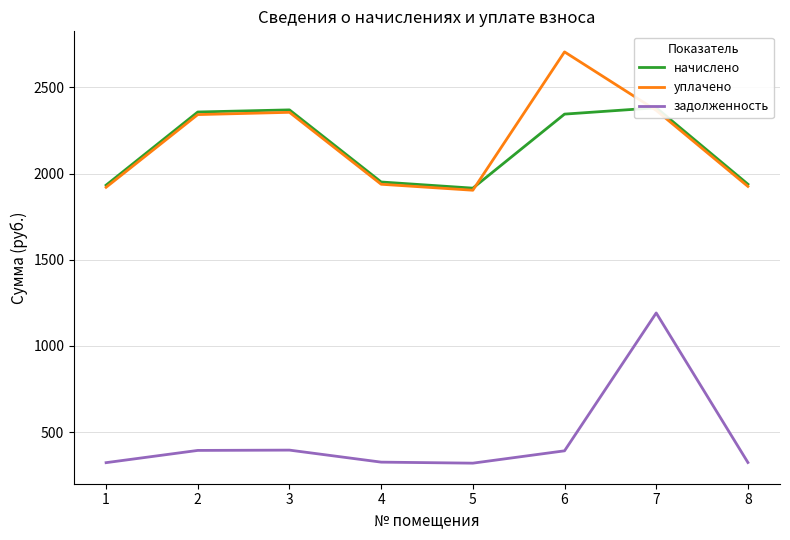

Reading left to right, transcribe all the data shown in this chart.

начислено: 1933.0	2357.8	2370.1	1951.4	1915.7	2345.5	2382.4	1938.5
уплачено: 1920.7	2342.7	2355.9	1938.3	1903.6	2706.7	2367.3	1925.8
задолженность: 322.2	393.3	395.0	325.2	319.3	390.9	1191.2	323.1